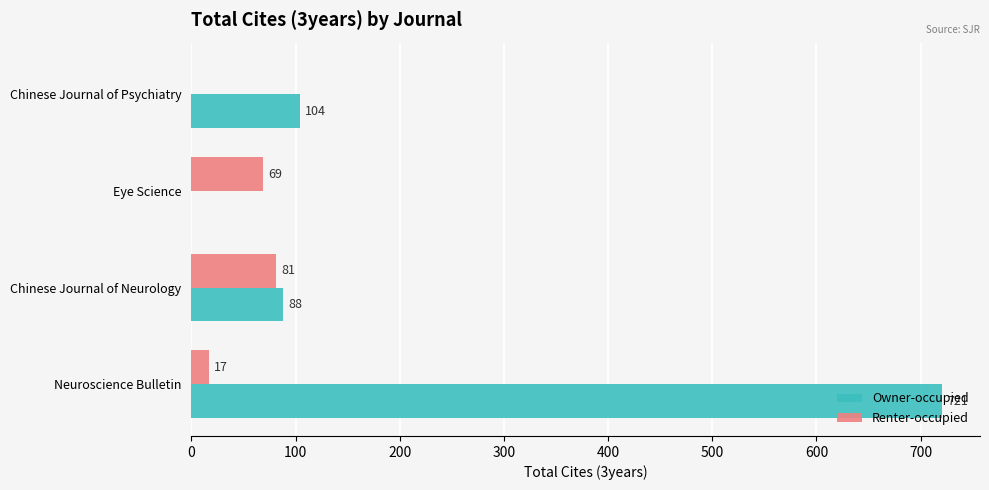

Is it true that Owner-occupied equals 0 at Eye Science?

True